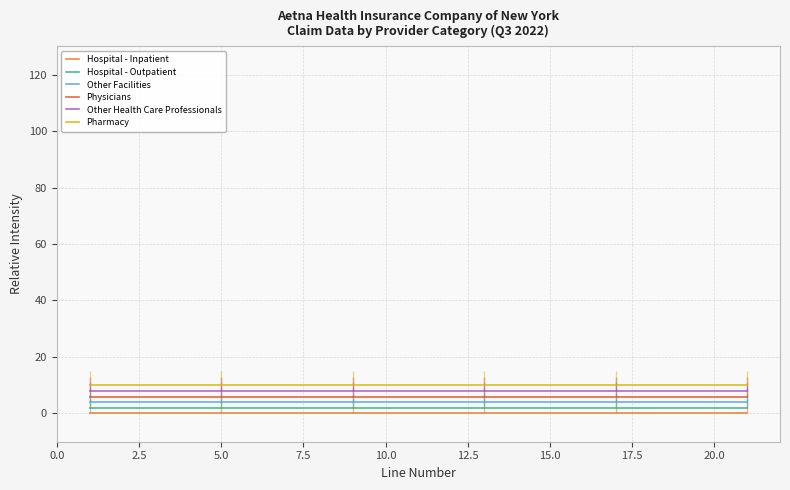

Does the chart display data point markers on the line(s)?

No